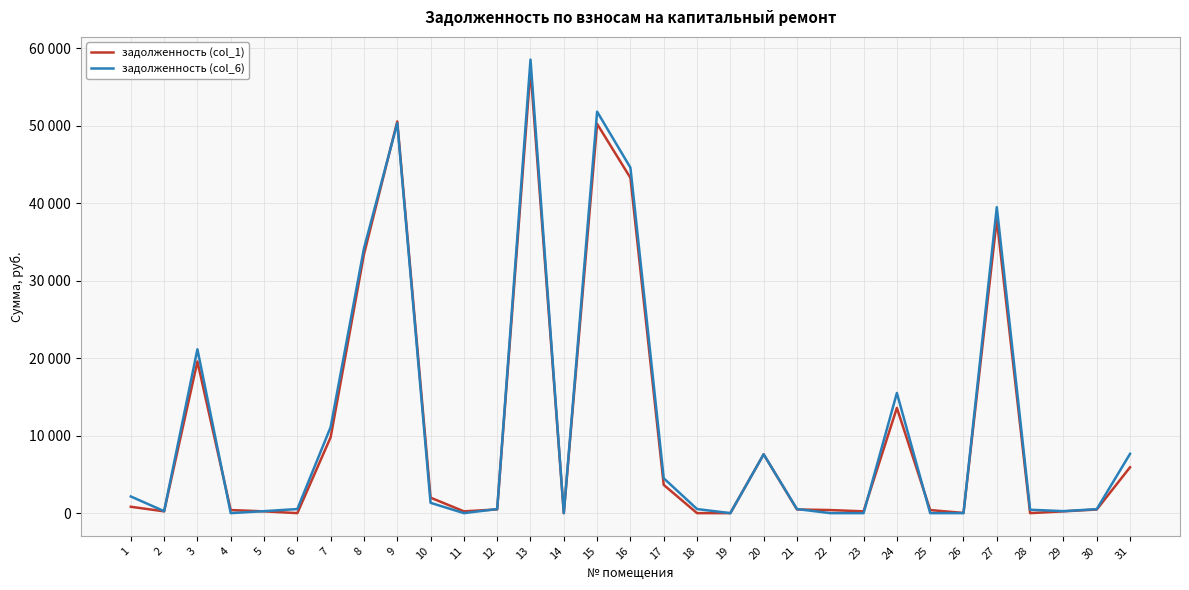

Which series ends up on top after the final intersection of задолженность (col_1) and задолженность (col_6)?

задолженность (col_6)